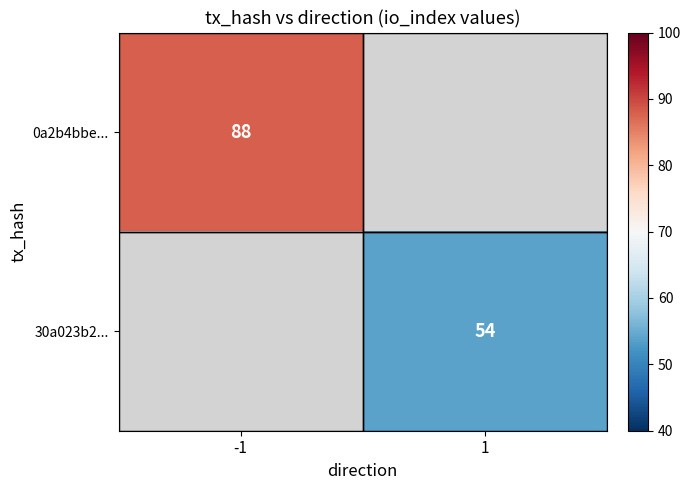

What is the maximum value shown in the chart?

88.0